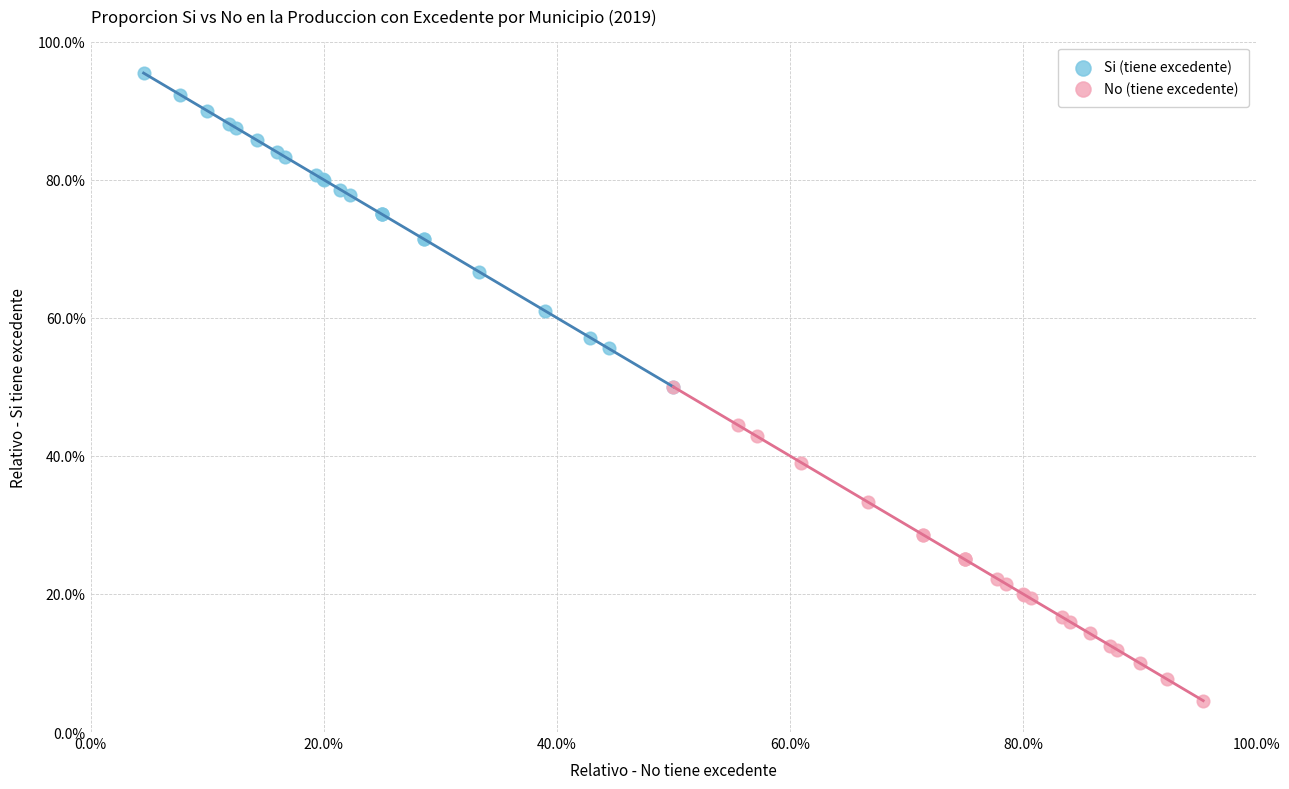

What are all the series names shown in the legend?

Si (tiene excedente), No (tiene excedente)